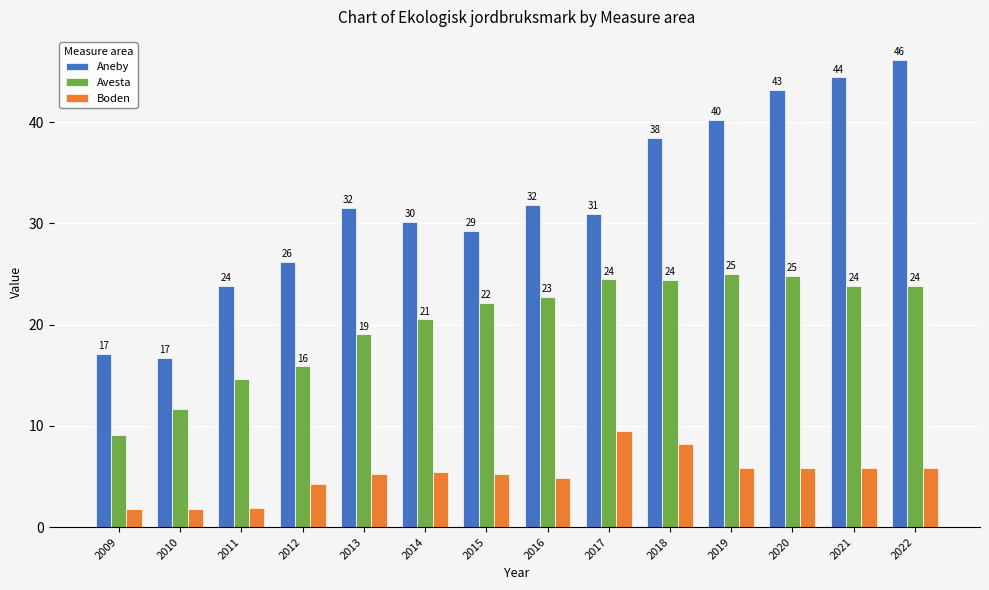

Between 2012 and 2013, which is larger?

2013